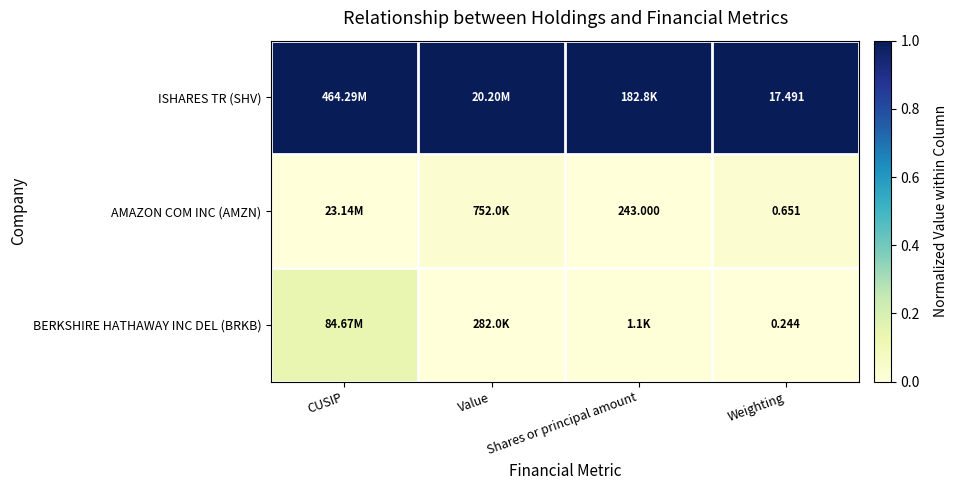

True or false: AMAZON COM INC (AMZN) has a value of 0.0 at Weighting.

True